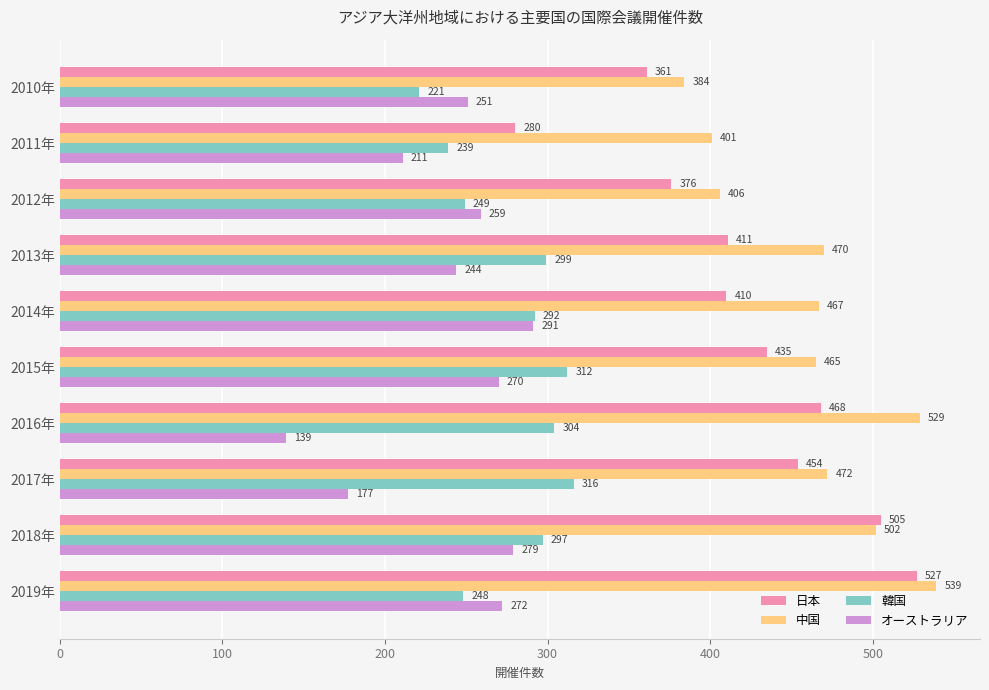

At 2015年, list the series in order from largest to smallest.

中国, 日本, 韓国, オーストラリア